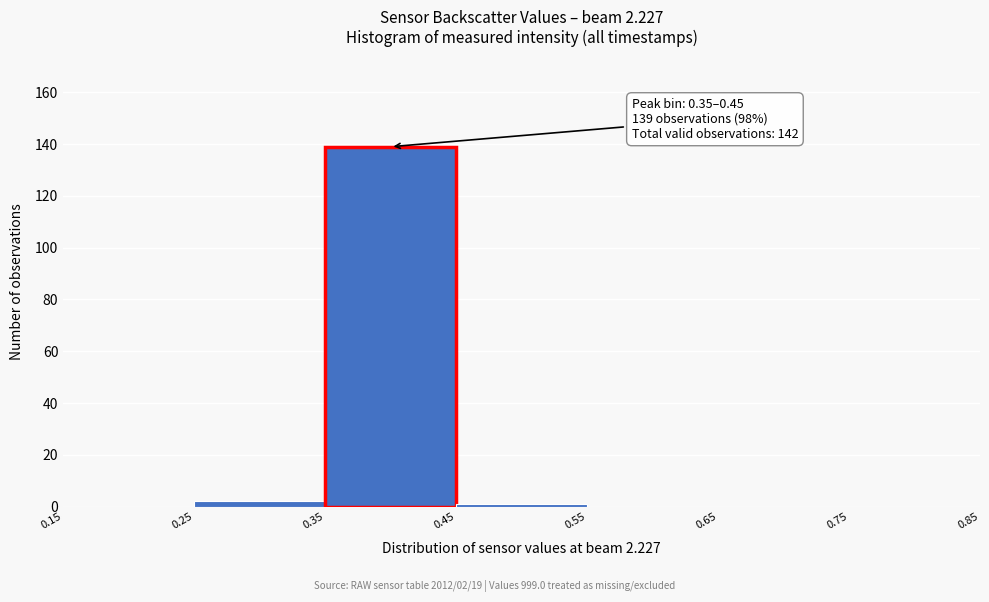

Which range on the x-axis has the tallest bar?

0.35 to 0.45